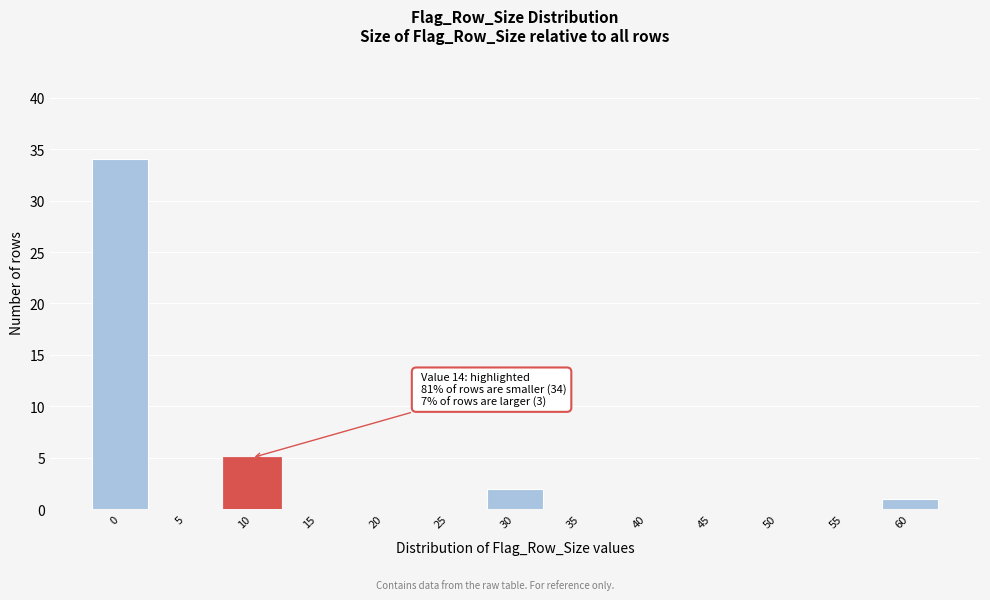

Reading left to right, list all the values displayed in this chart.

0=34	5=0	10=5	15=0	20=0	25=0	30=2	35=0	40=0	45=0	50=0	55=0	60=1